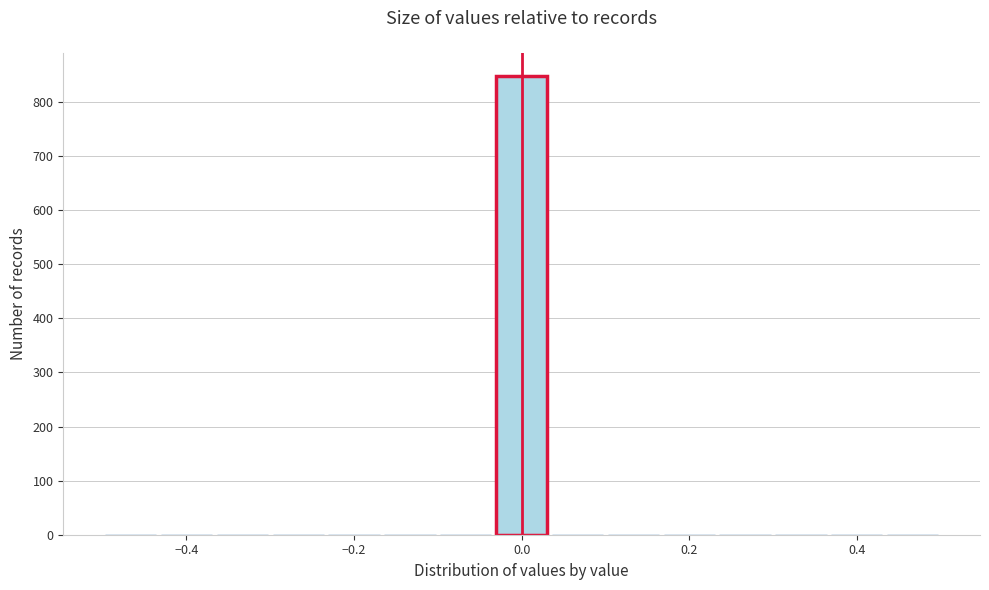

Read against the x-axis, roughly where is the centre of the tallest bar?

0.00